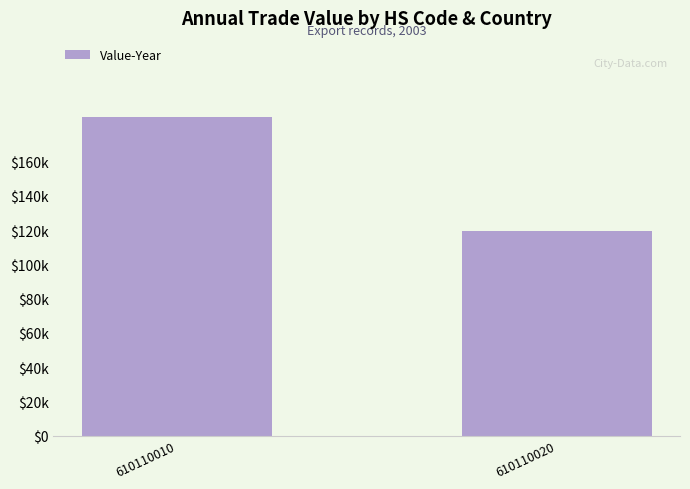

Rank the categories by value from highest to lowest.

610110010, 610110020